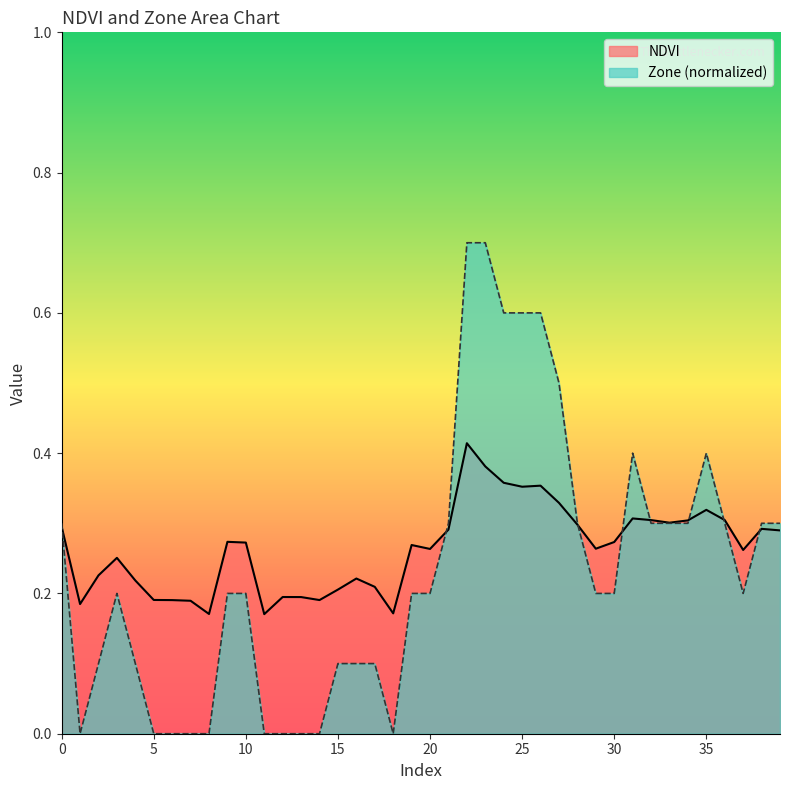

Which series has the largest total across all categories?

NDVI